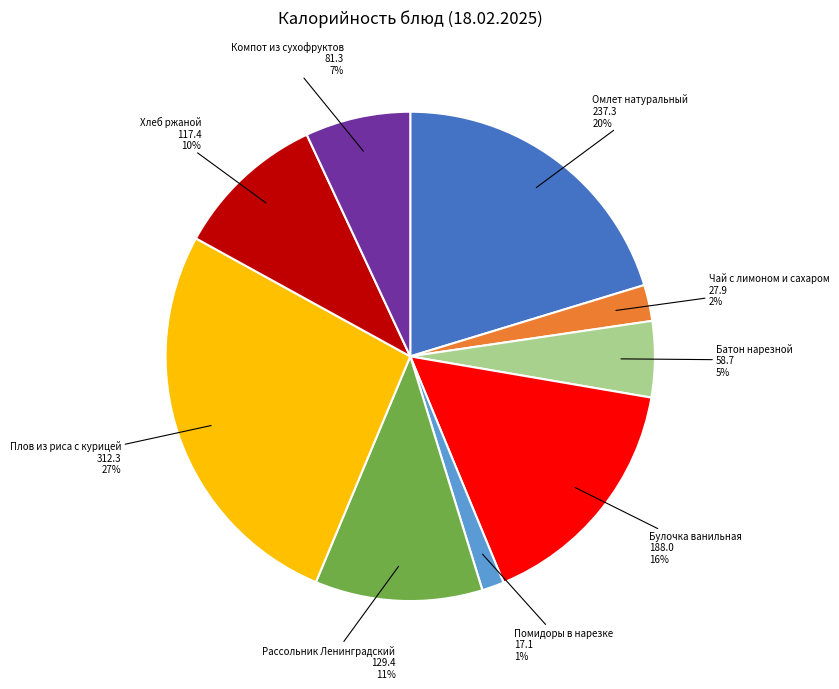

Rank the categories by value from highest to lowest.

Плов из риса с курицей, Омлет натуральный, Булочка ванильная, Рассольник Ленинградский, Хлеб ржаной, Компот из сухофруктов, Батон нарезной, Чай с лимоном и сахаром, Помидоры в нарезке